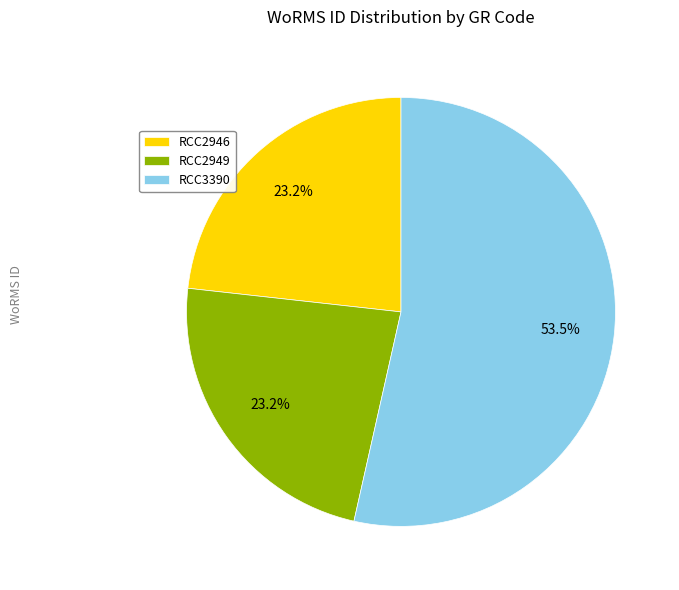

To the nearest percent, what percentage of the pie is RCC2946?

23%